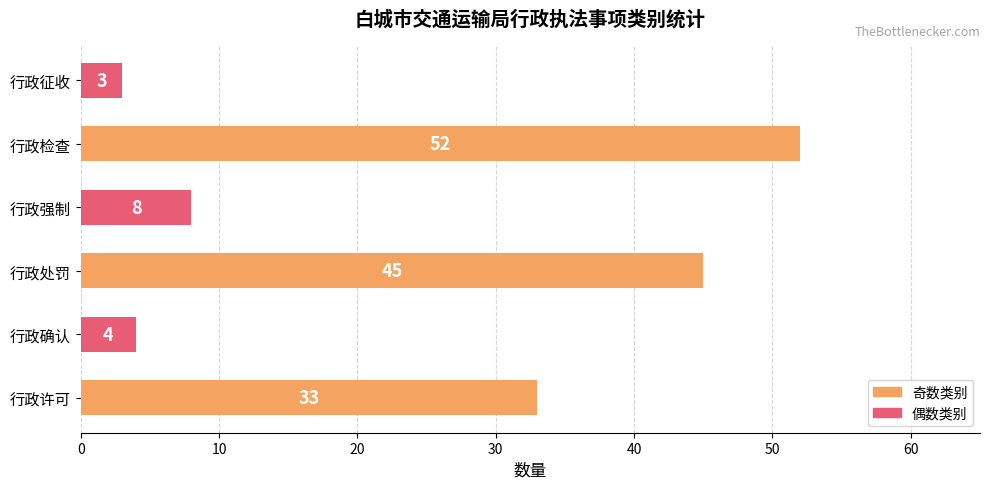

Does the chart contain any negative values?

No